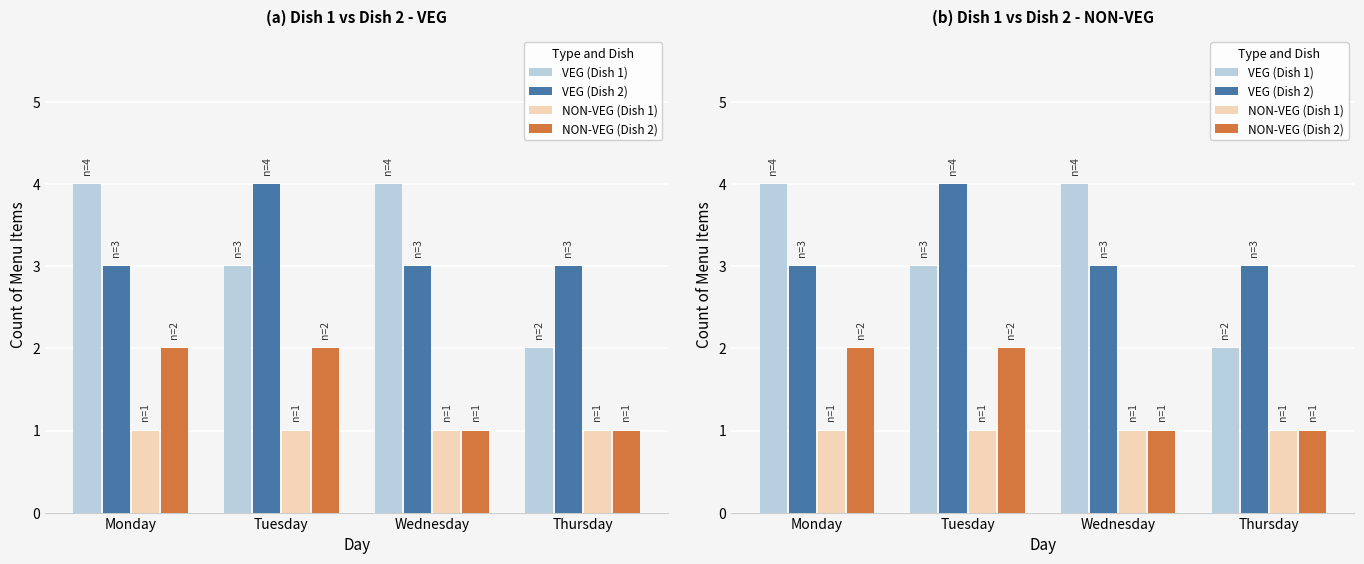

At Tuesday, list the series in order from largest to smallest.

VEG (Dish 2), VEG (Dish 1), NON-VEG (Dish 2), NON-VEG (Dish 1)